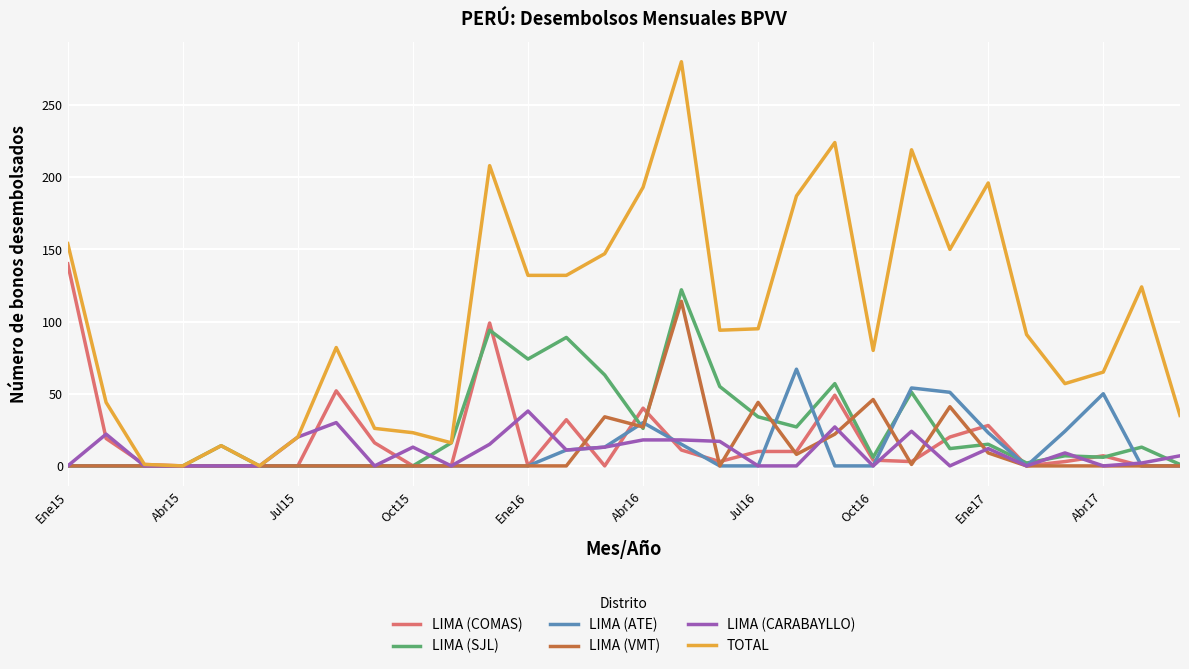

Which series has the widest spread of values?

TOTAL